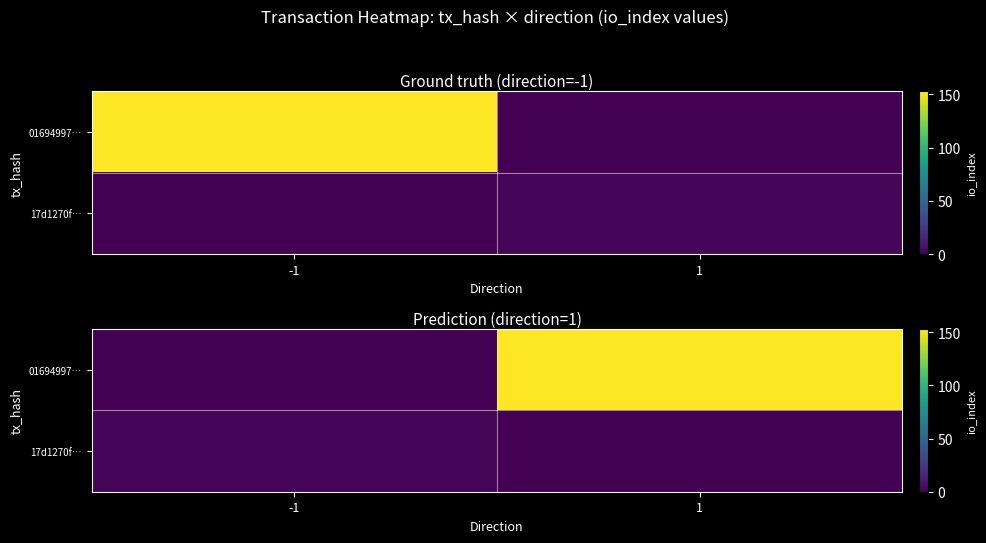

How many distinct data groups are displayed?

2